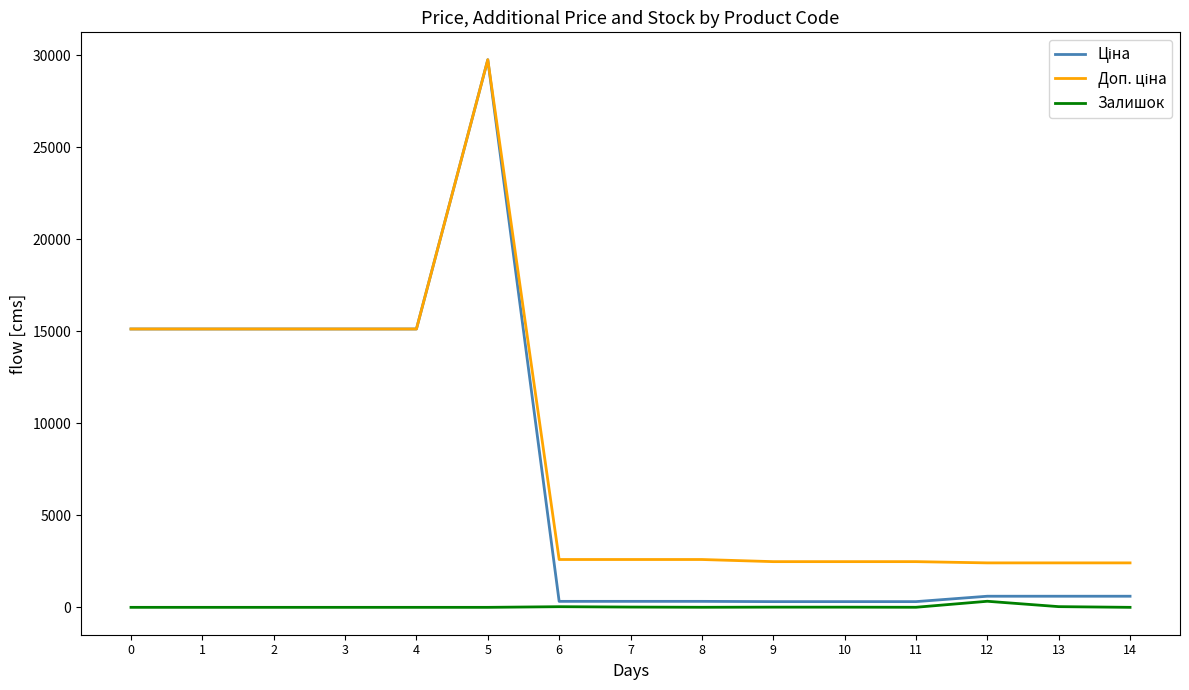

At which category is the sum across all series the highest?

5